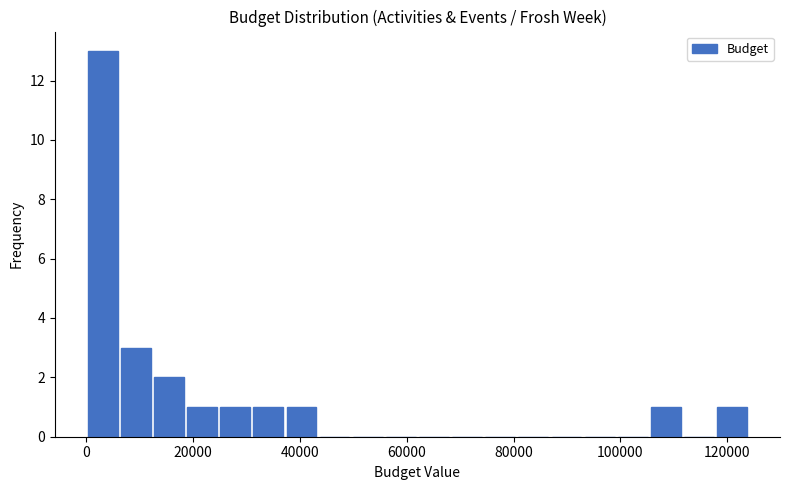

Read against the x-axis, roughly where is the centre of the tallest bar?

4000